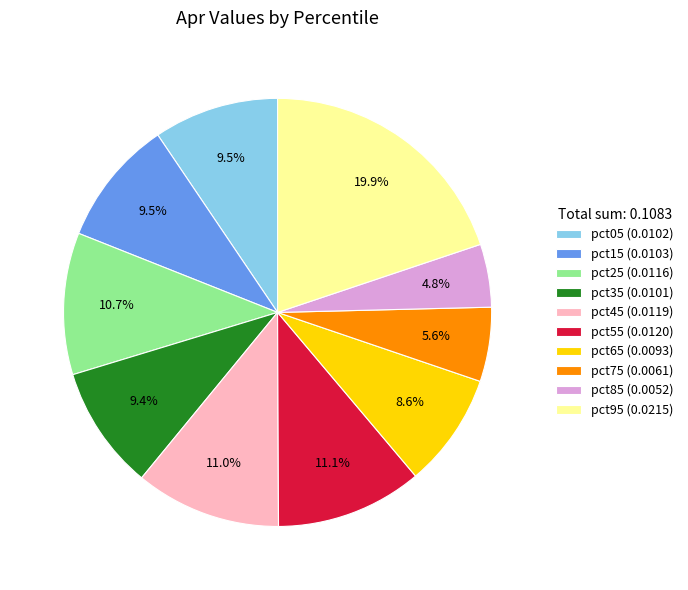

Is pct15 the majority of the pie?

No